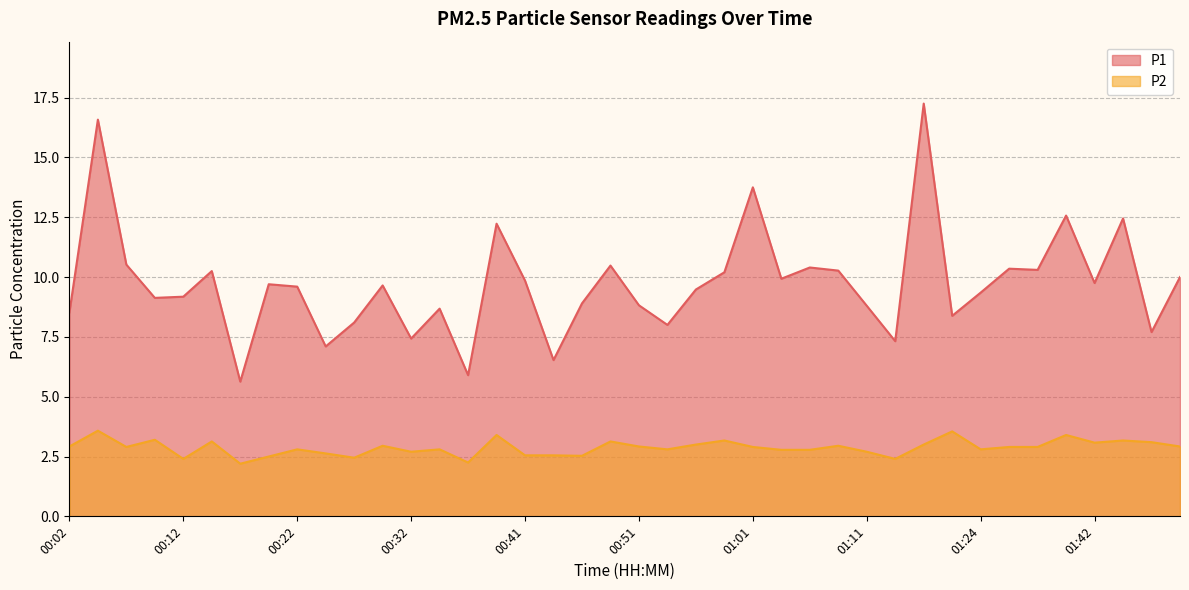

Reading left to right, what are all the values shown in this chart?

P1: 8.5	16.6	10.5	9.1	9.2	10.2	5.6	9.7	9.6	7.1	8.1	9.7	7.4	8.7	5.9	12.2	9.8	6.5	8.9	10.5	8.8	8.0	9.5	10.2	13.8	9.9	10.4	10.3	8.8	7.3	17.2	8.4	9.3	10.3	10.3	12.6	9.8	12.4	7.7	10.0
P2: 2.9	3.6	2.9	3.2	2.4	3.1	2.2	2.5	2.8	2.6	2.5	3.0	2.7	2.8	2.2	3.4	2.5	2.5	2.5	3.1	2.9	2.8	3.0	3.2	2.9	2.8	2.8	3.0	2.7	2.4	3.0	3.5	2.8	2.9	2.9	3.4	3.1	3.2	3.1	2.9